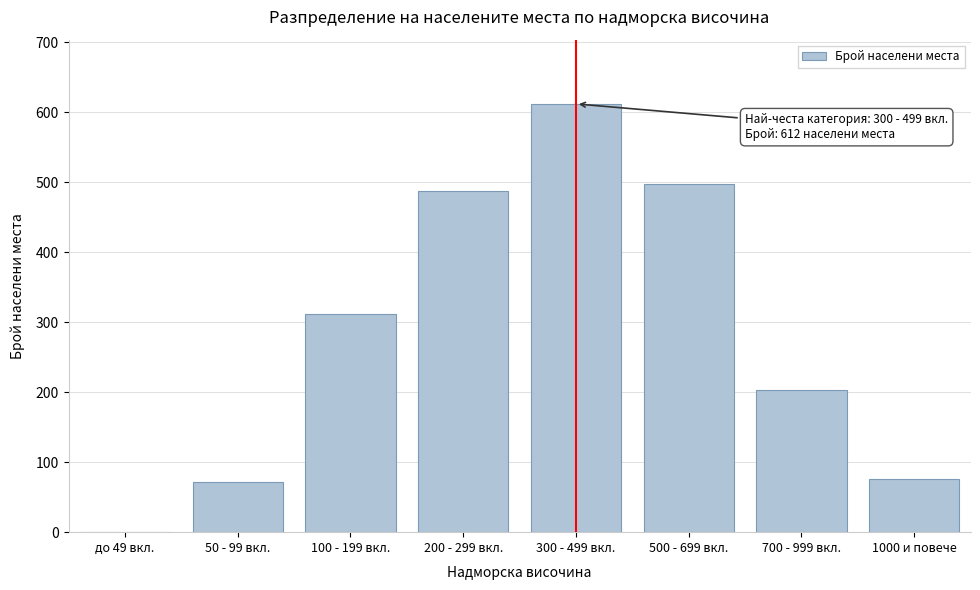

Reading right to left, what are all the values shown in this chart?

1000 и повече=76	700 - 999 вкл.=203	500 - 699 вкл.=498	300 - 499 вкл.=612	200 - 299 вкл.=487	100 - 199 вкл.=312	50 - 99 вкл.=71	до 49 вкл.=0